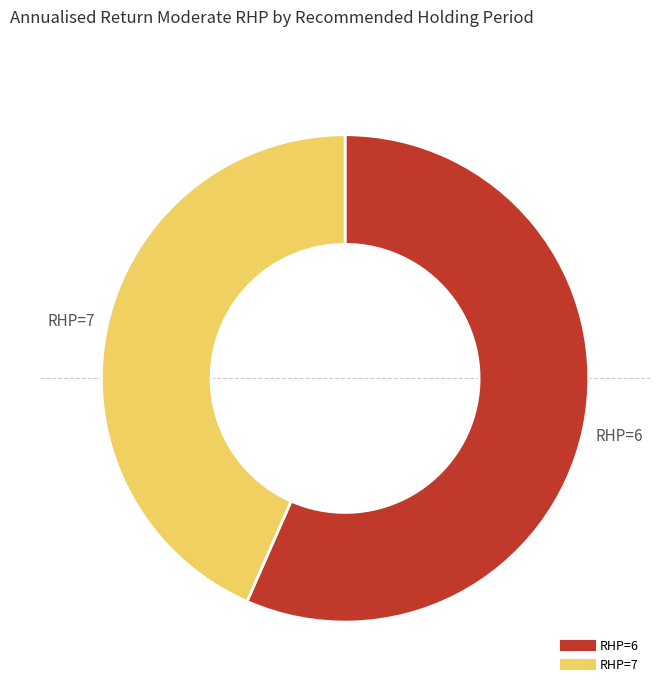

Is the sum of RHP=6 and RHP=7 greater than half?

Yes